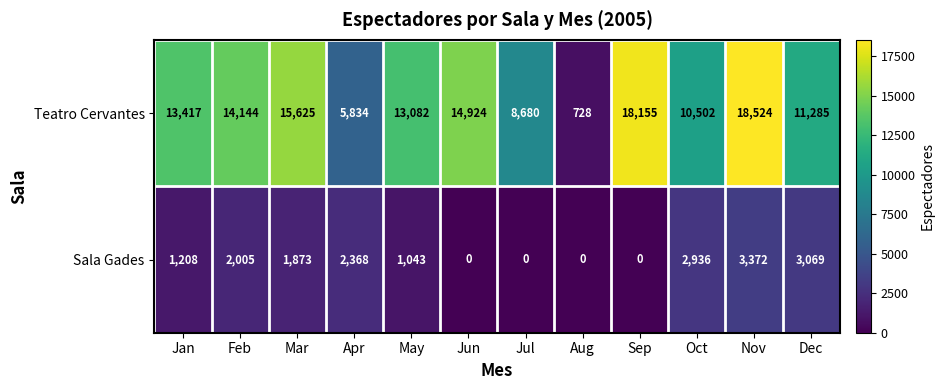

At which category is the sum across all series the highest?

Nov